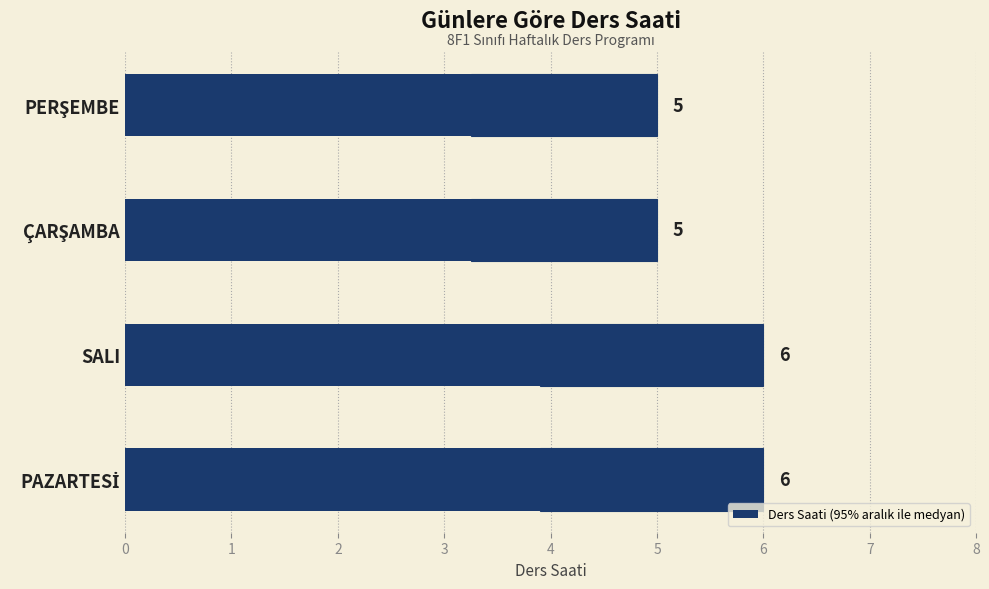

Reading left to right, transcribe all the data shown in this chart.

6	6	5	5